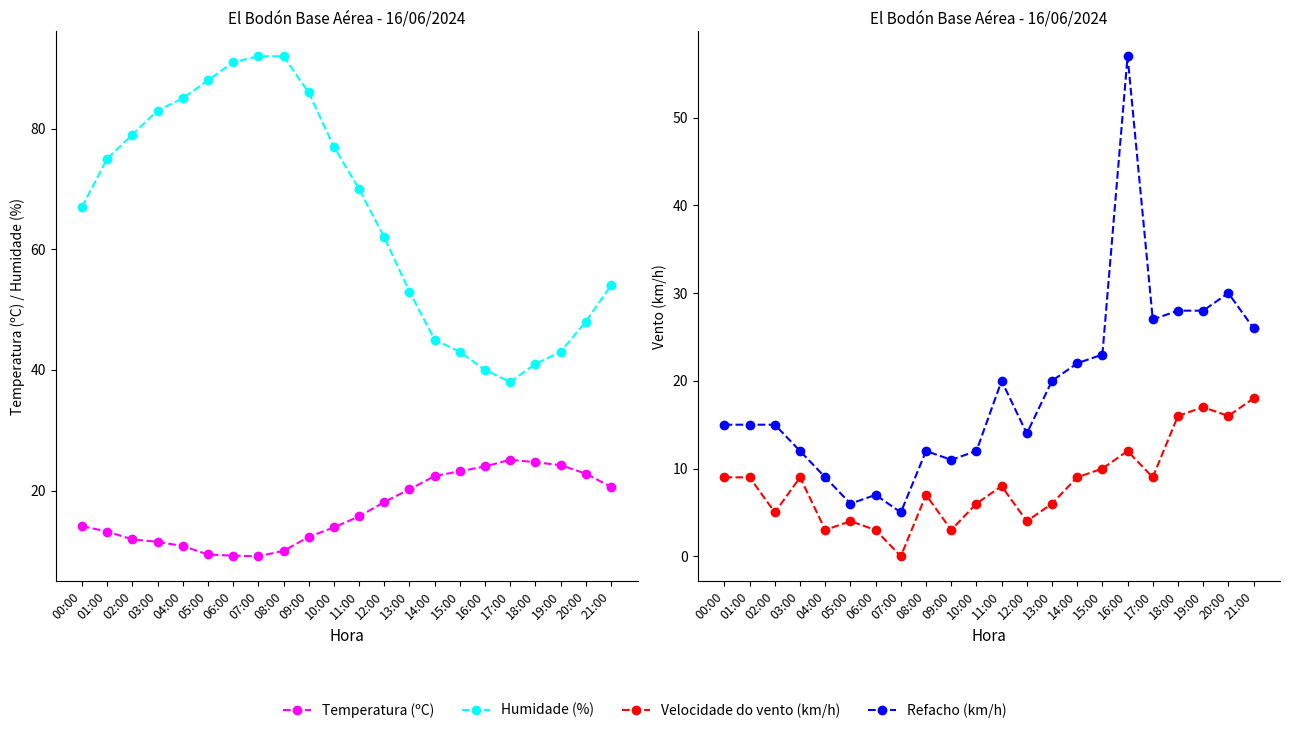

What is the label of the 10th point from the left?

09:00